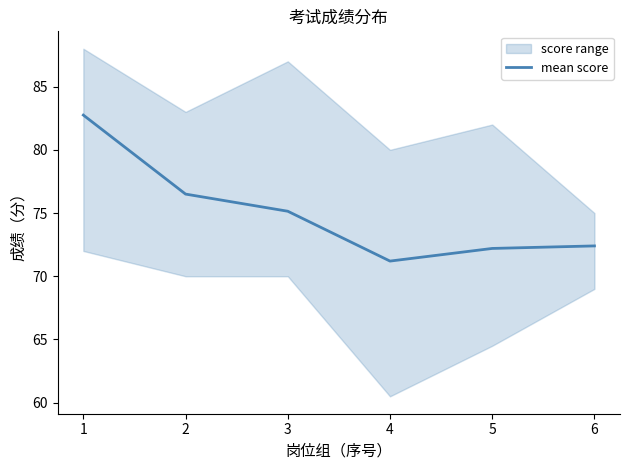

How many lines are shown in the chart?

1